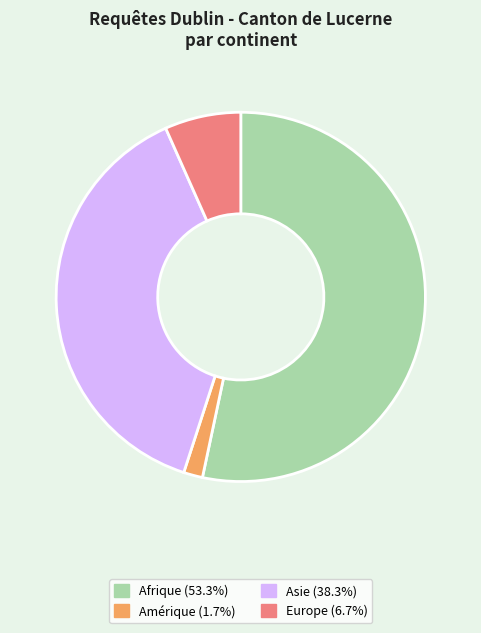

Which category has the biggest portion of the pie?

Afrique